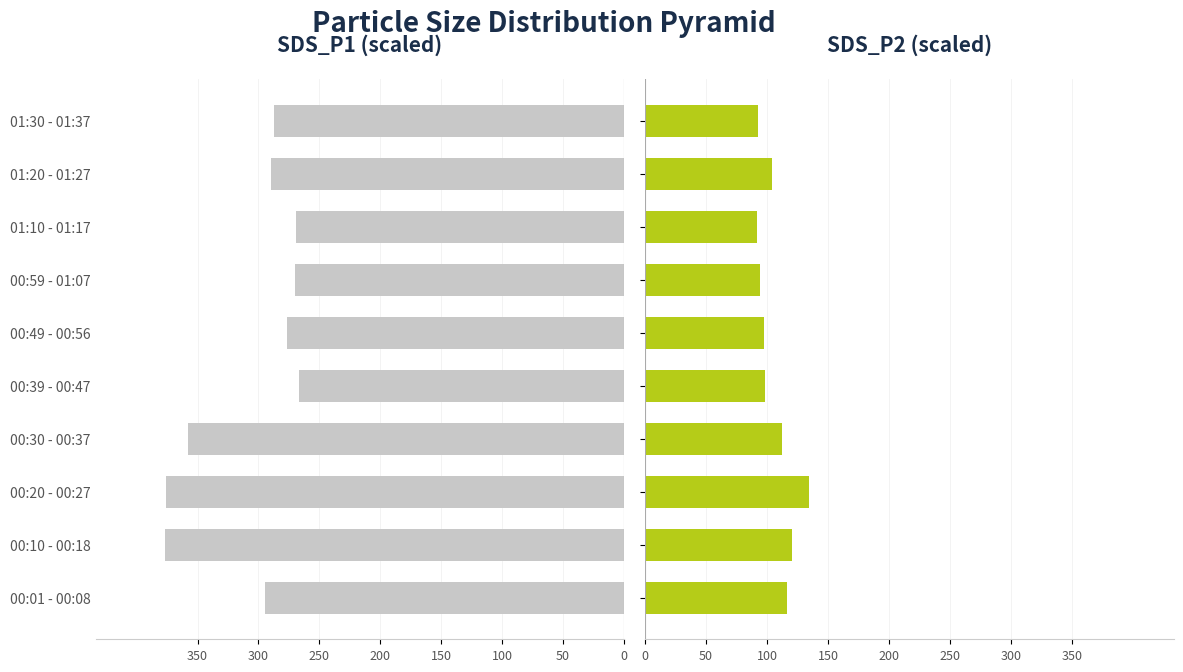

What position from the left is 00:49 - 00:56?

6